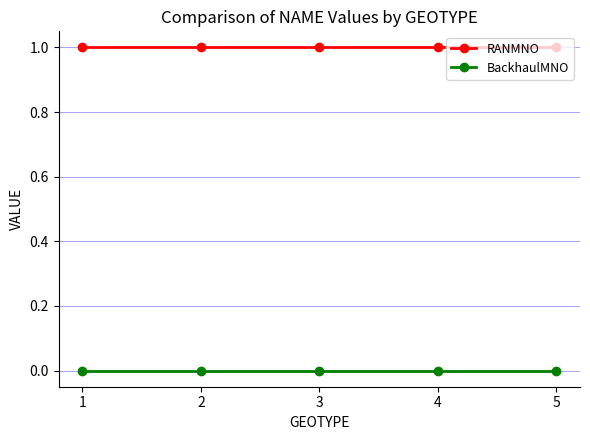

True or false: RANMNO and BackhaulMNO cross at least once.

False